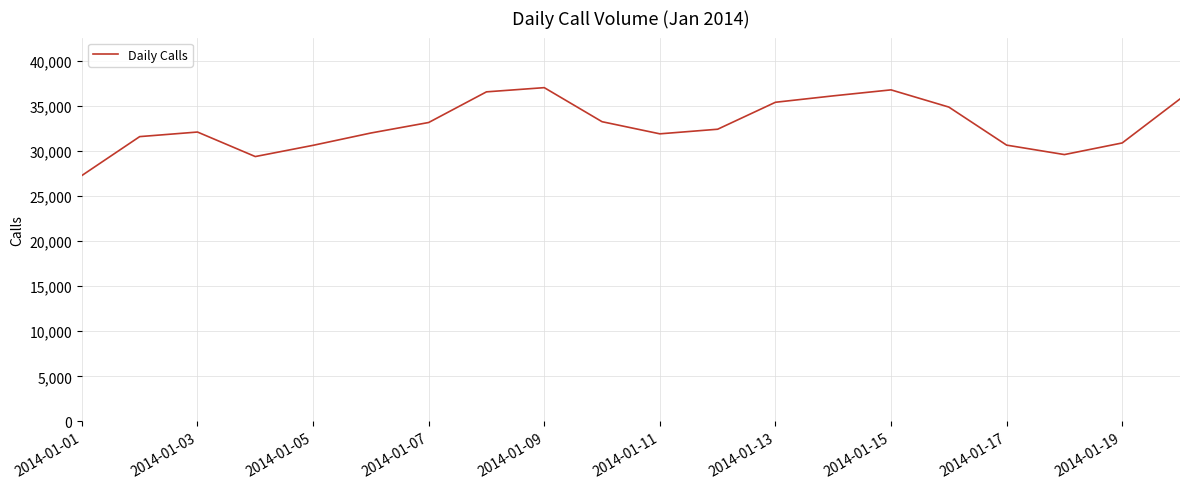

What is the greatest value displayed?

36993